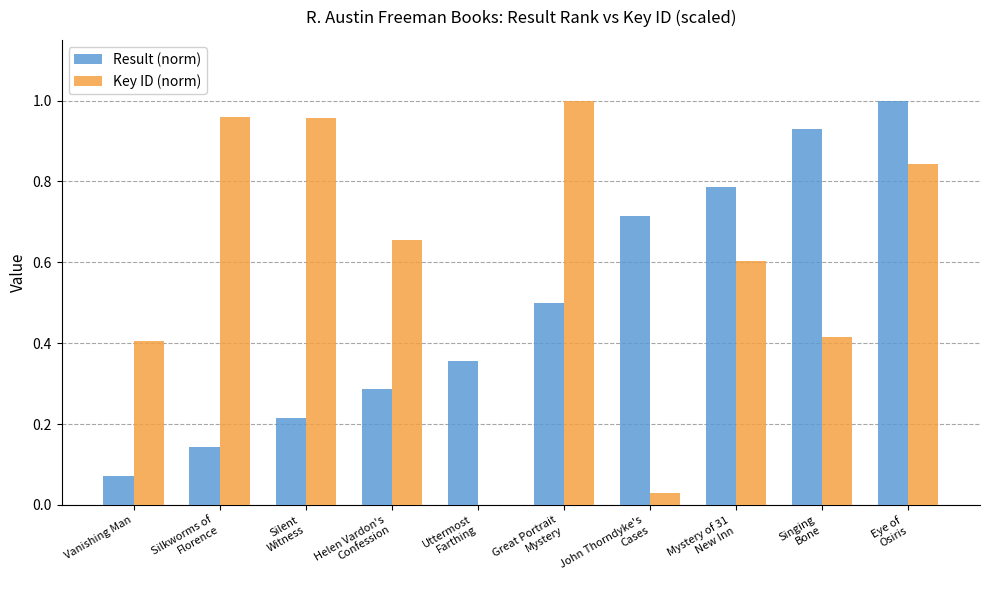

What is the difference between the Result (norm) values at Mystery of 31
New Inn and Silent
Witness?

0.6